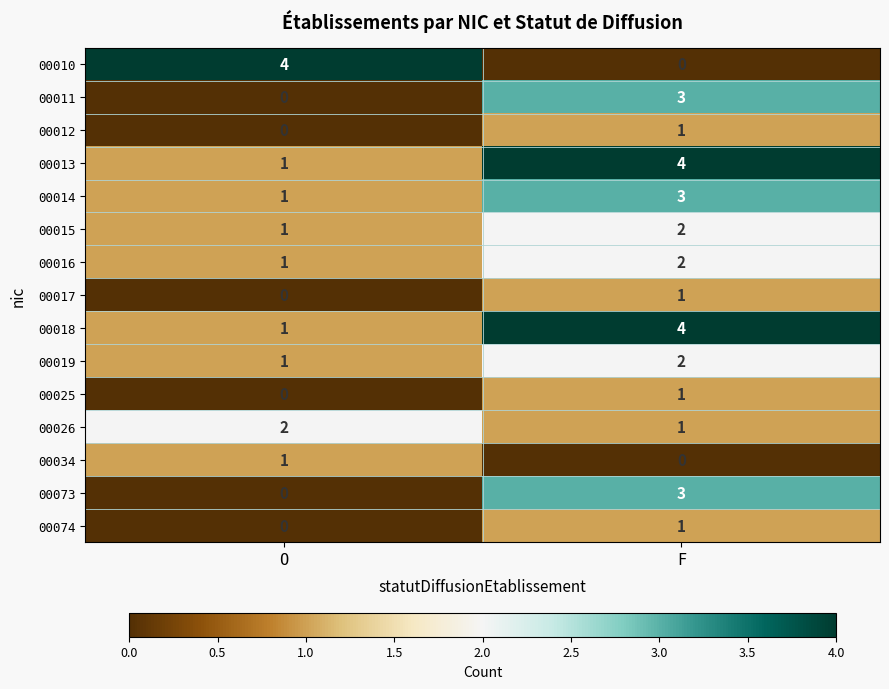

Count the number of data series in this chart.

15